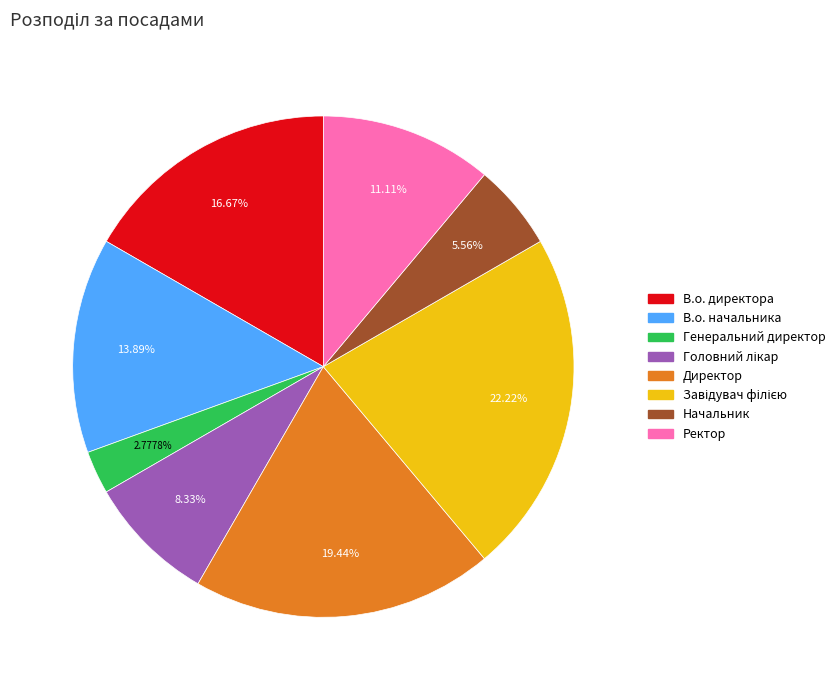

Combined, do В.о. директора and Начальник account for over 50%?

No